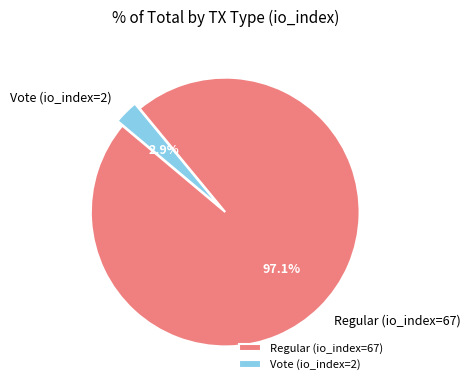

What is the smallest slice in the pie chart?

Vote (io_index=2)